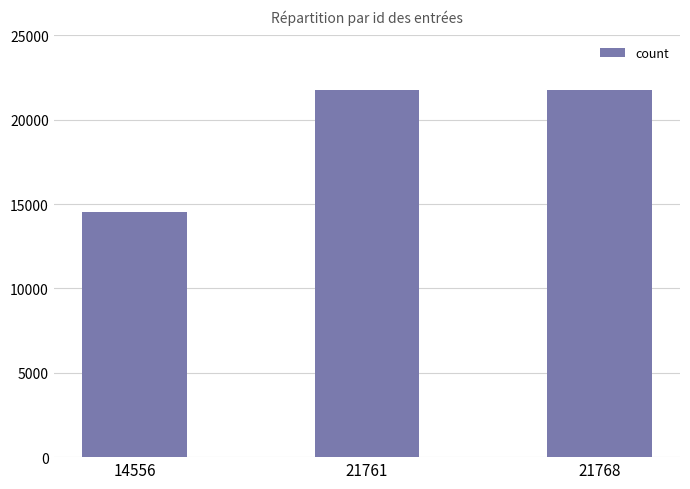

What is the difference between the maximum and minimum values?

7212